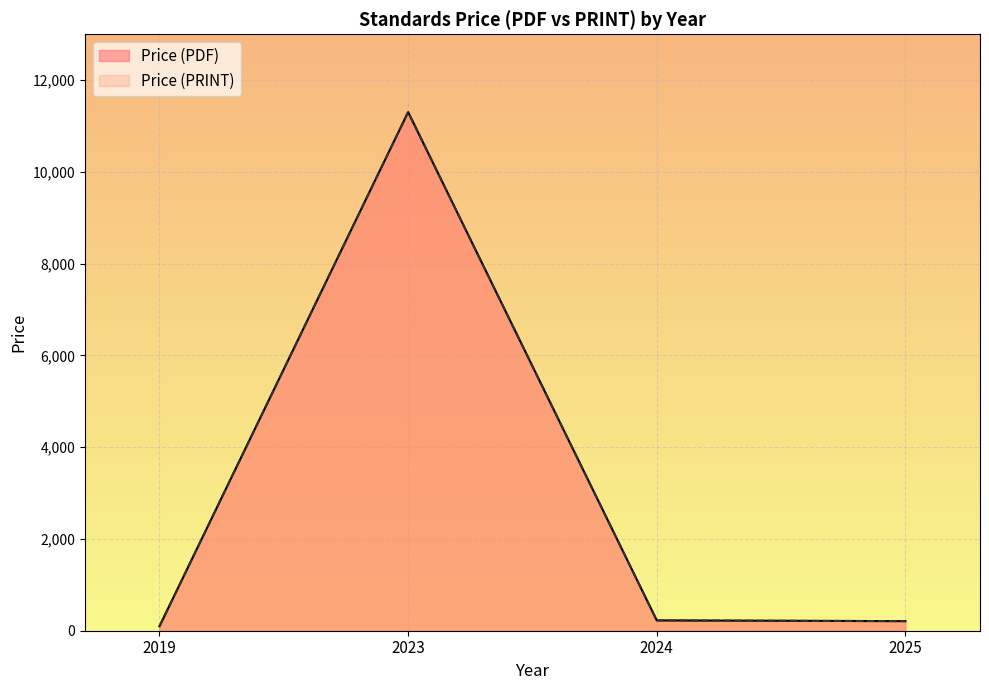

Between 2024 and 2024, which is larger?

2024